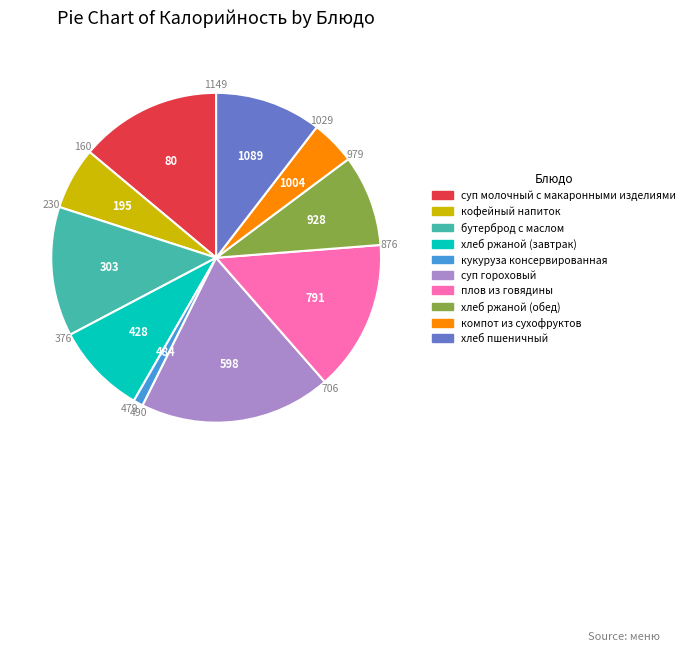

Approximately how many times larger is the value at бутерброд с маслом compared to компот из сухофруктов?

2.9